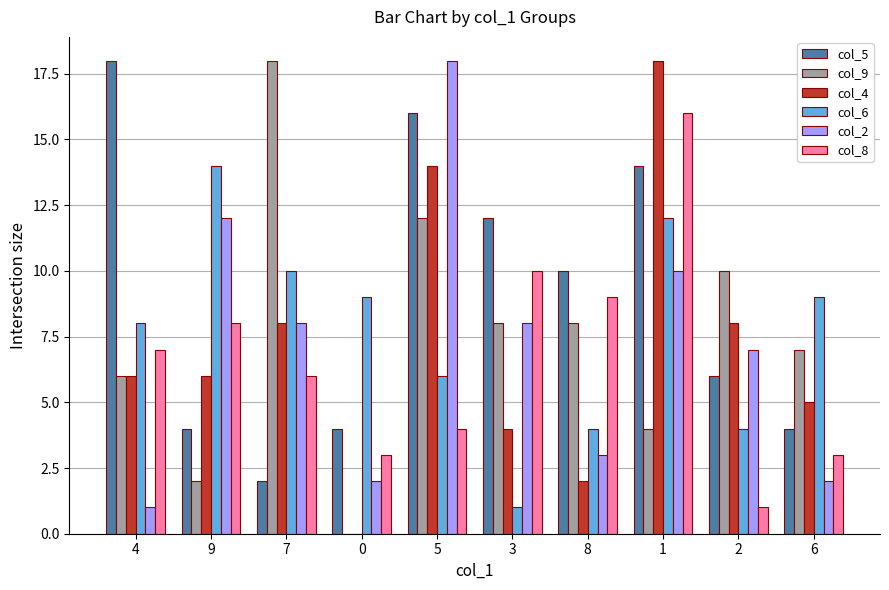

What is the total value across all series at 3?

43